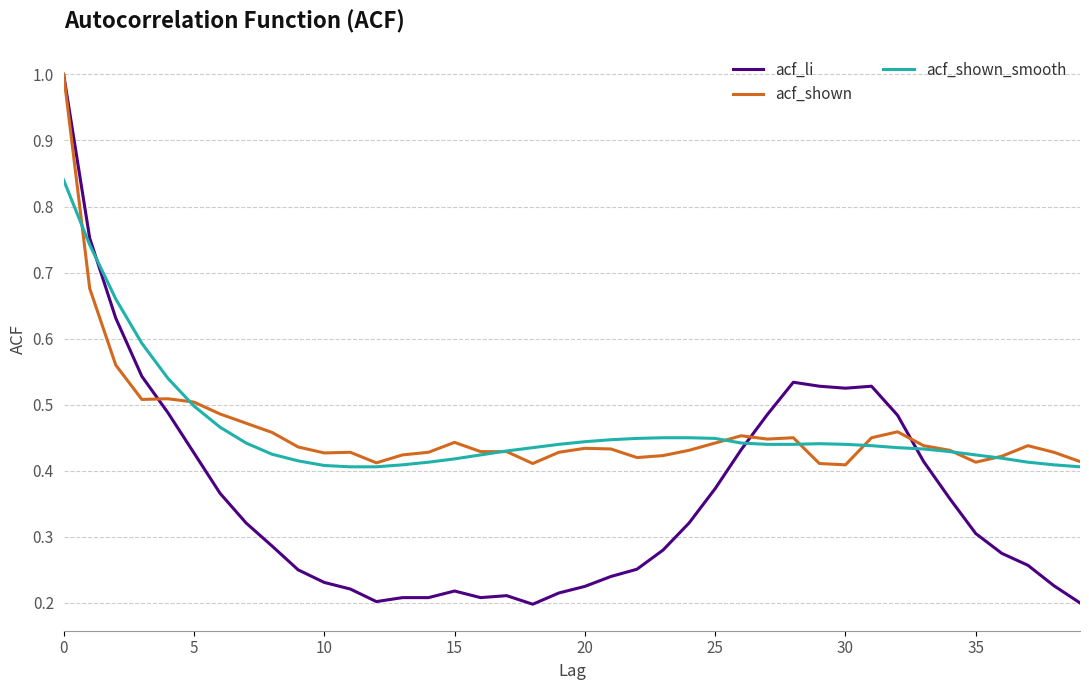

What is the maximum value shown in the chart?

1.0